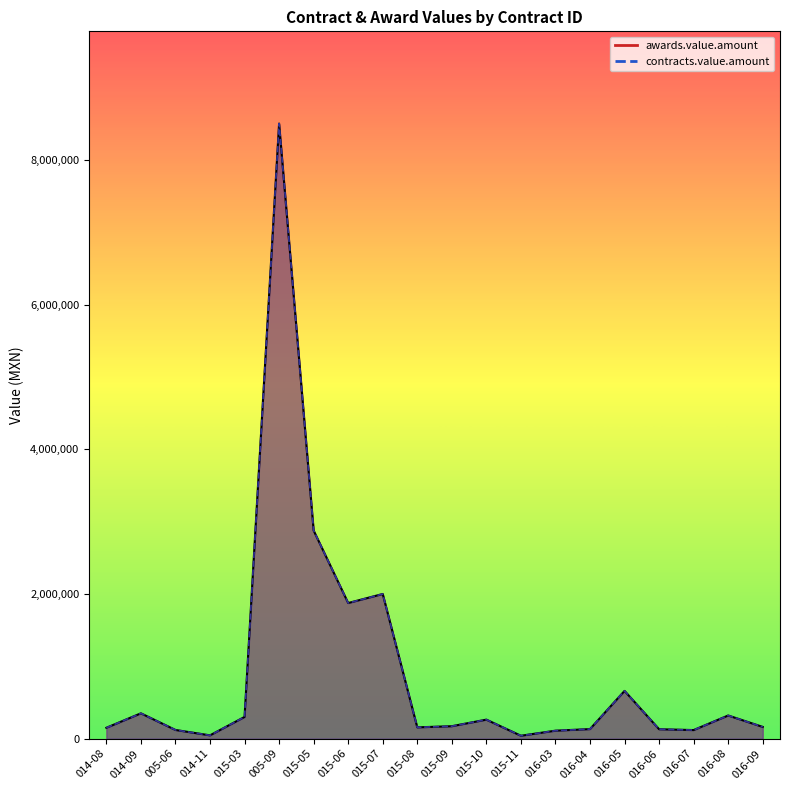

Reading left to right, transcribe all the data shown in this chart.

awards.value.amount: 014-08=150000.0	014-09=350000.0	005-06=120000.0	014-11=45361.2	015-03=300000.0	005-09=8504118.0	015-05=2877343.0	015-06=1875000.0	015-07=2000000.0	015-08=156000.0	015-09=171907.0	015-10=262623.0	015-11=40000.0	016-03=110000.0	016-04=132000.0	016-05=660000.0	016-06=130000.0	016-07=118408.1	016-08=320000.0	016-09=162000.0
contracts.value.amount: 014-08=150000.0	014-09=350000.0	005-06=120000.0	014-11=45361.2	015-03=300000.0	005-09=8504118.0	015-05=2877343.0	015-06=1875000.0	015-07=2000000.0	015-08=156000.0	015-09=171907.0	015-10=262623.0	015-11=40000.0	016-03=110000.0	016-04=132000.0	016-05=660000.0	016-06=130000.0	016-07=118408.1	016-08=320000.0	016-09=162000.0